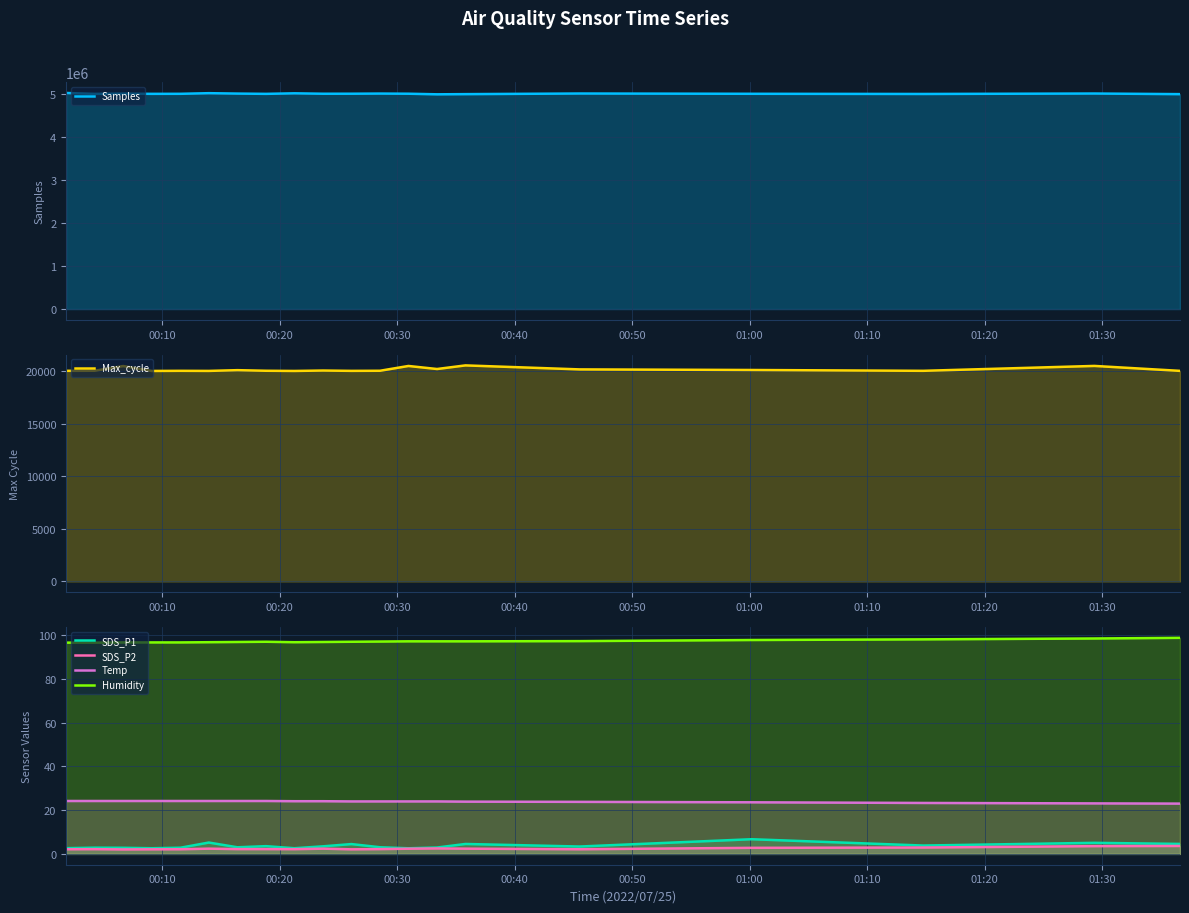

What is the highest value of the SDS_P2 series?

3.6